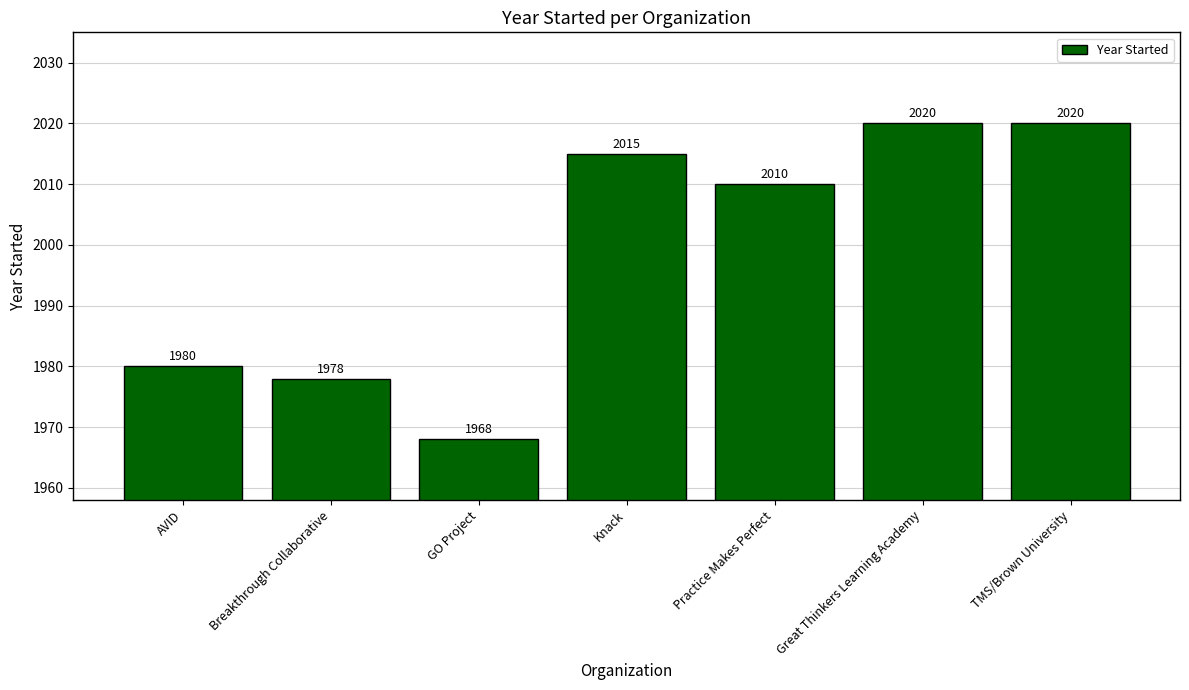

Which category has the lowest value across all series?

GO Project